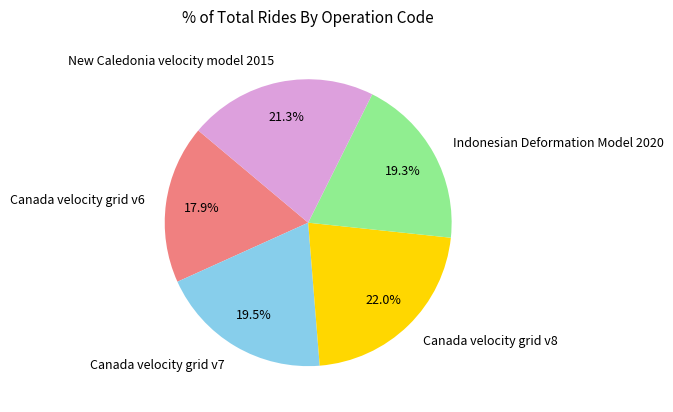

Between Canada velocity grid v7 and Canada velocity grid v8, which is larger?

Canada velocity grid v8